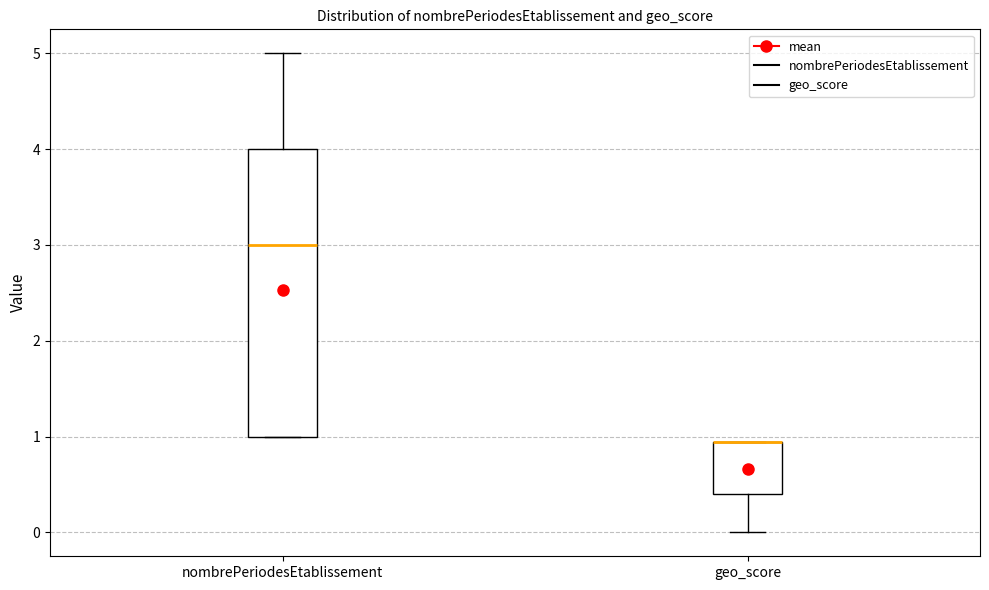

Comparing the boxes themselves (not the whiskers), which one is the tallest?

nombrePeriodesEtablissement